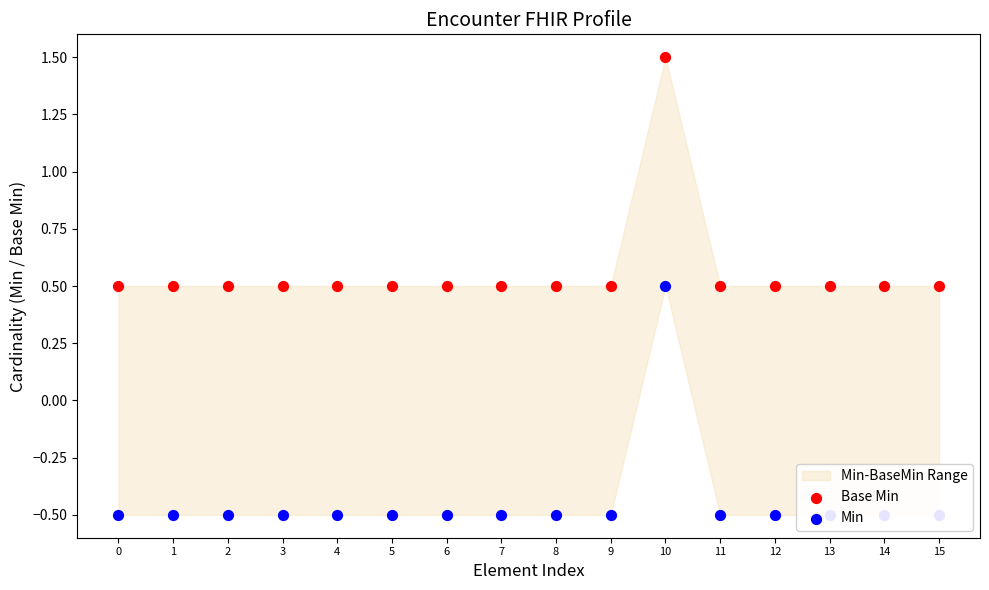

At how many categories does at least one series exceed 1?

1